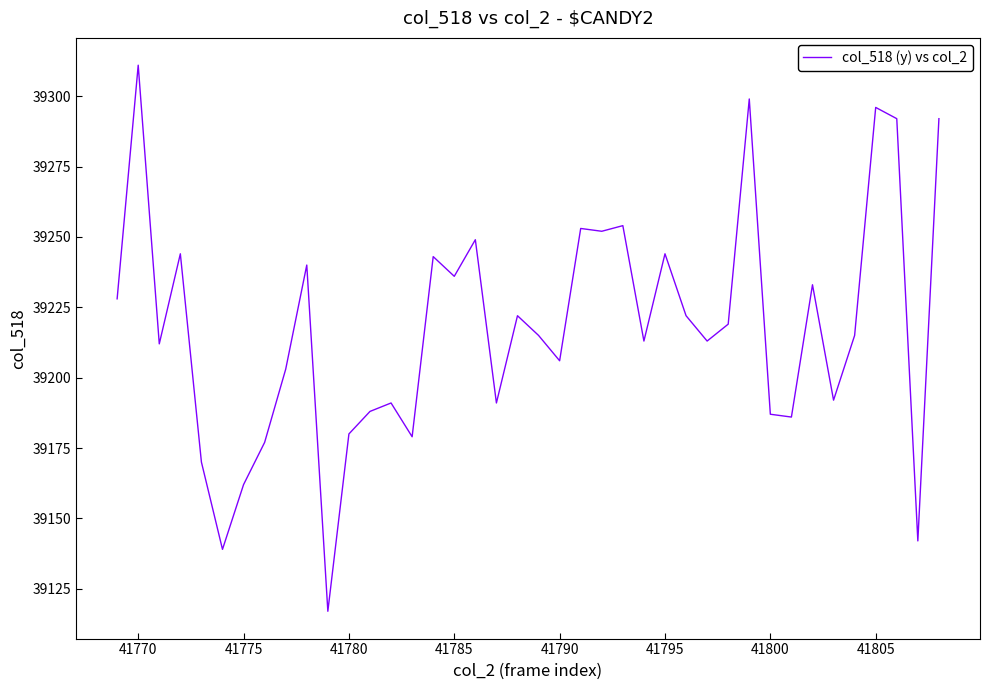

What is the maximum value shown in the chart?

39311